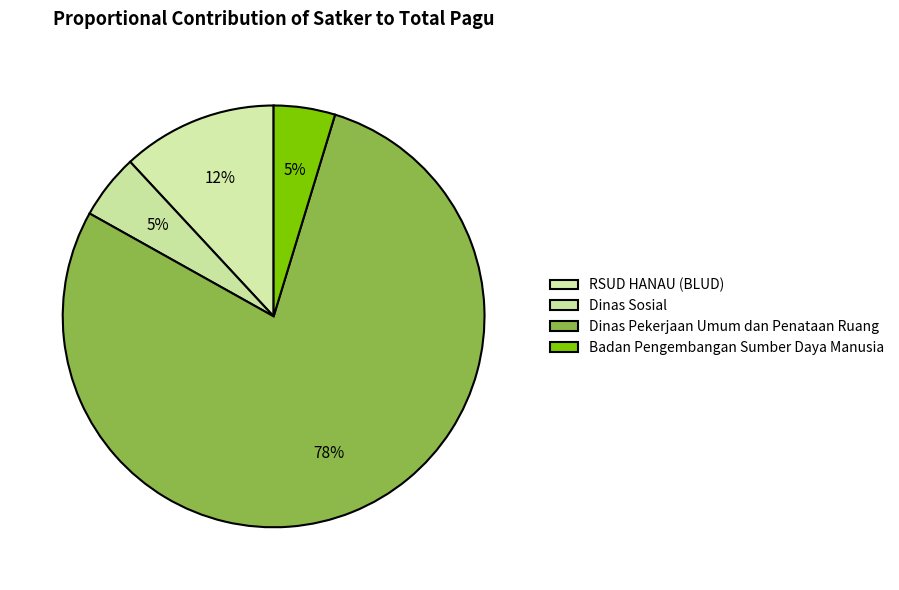

Does Badan Pengembangan Sumber Daya Manusia represent more than half of the total?

No